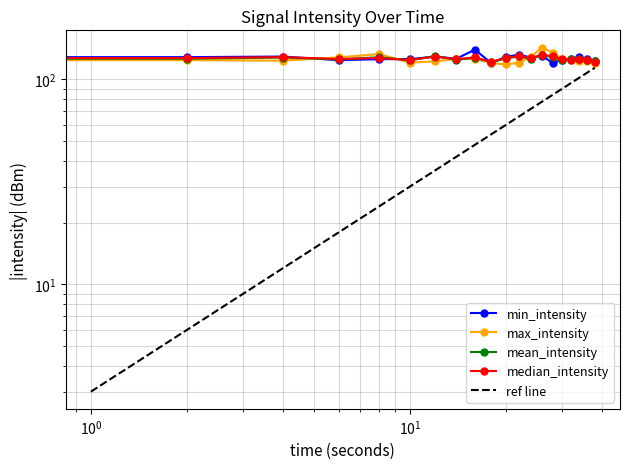

Which has a higher value, 12 or 18?

12